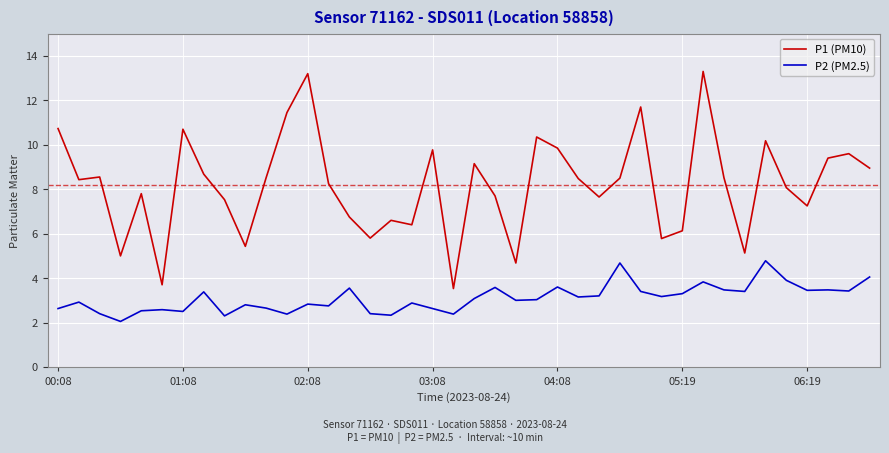

How many values in the P1 (PM10) series exceed 8?

23